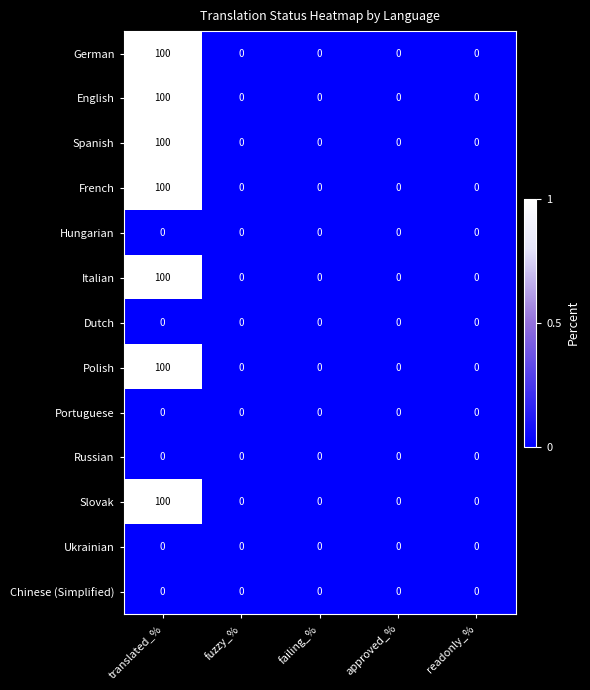

The value of Slovak at readonly_% is 0. True or false?

True